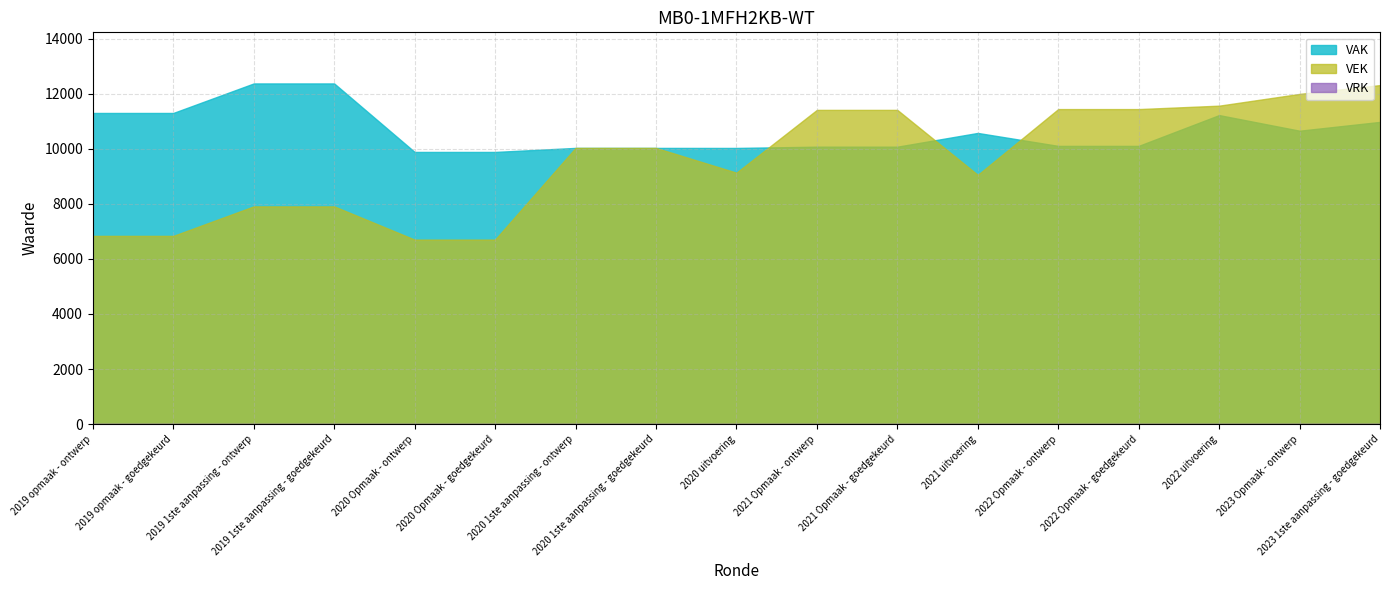

Between 2019 1ste aanpassing - ontwerp and 2022 Opmaak - ontwerp, which series saw the biggest shift?

VEK